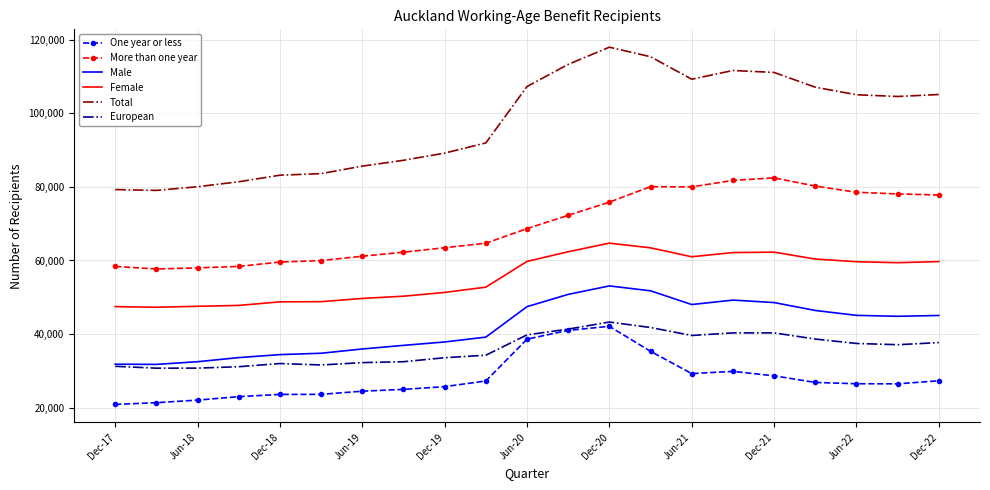

Which series has the widest spread of values?

Total